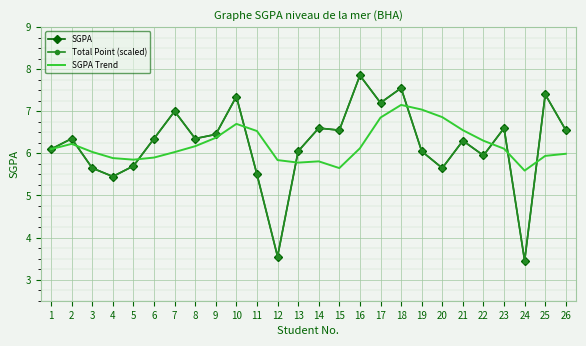

What is the smallest value displayed?

3.5